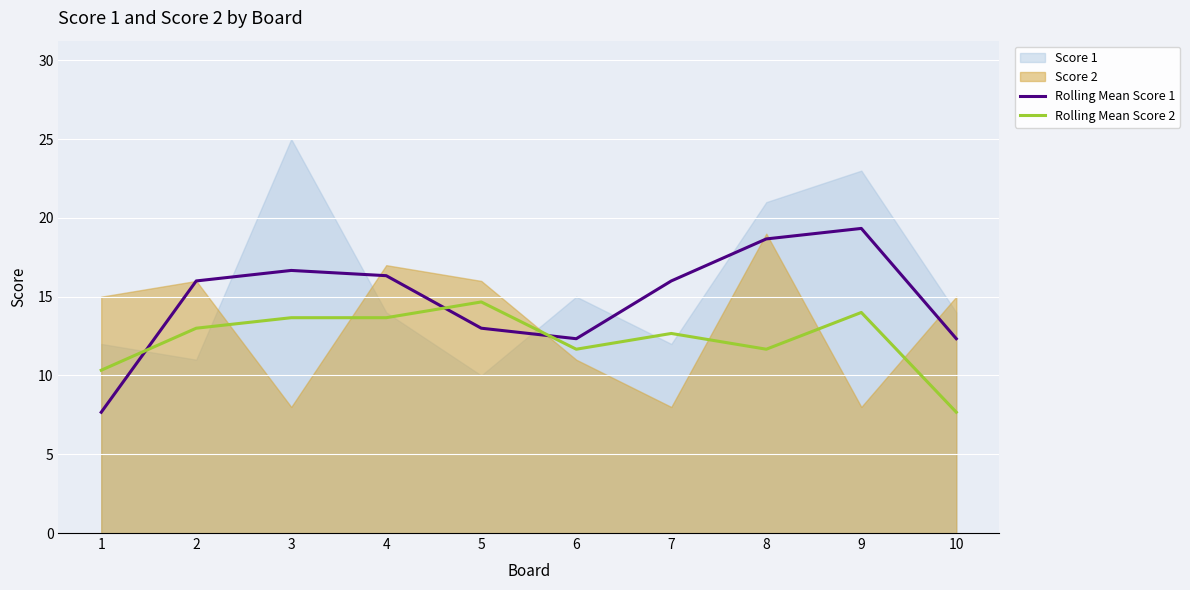

How many lines are shown in the chart?

2